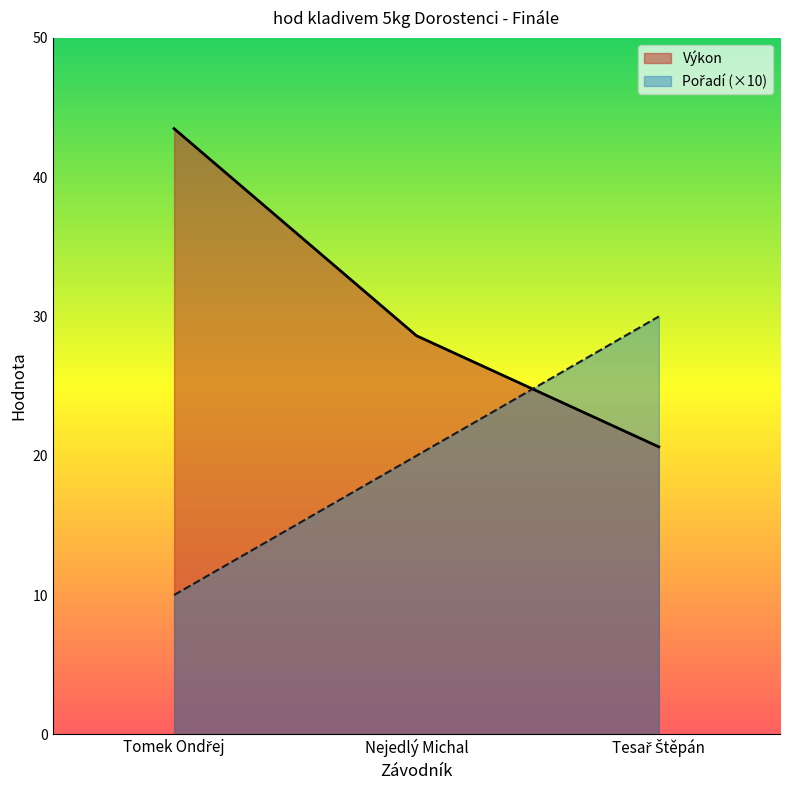

How many values in the Výkon series are below 28?

1